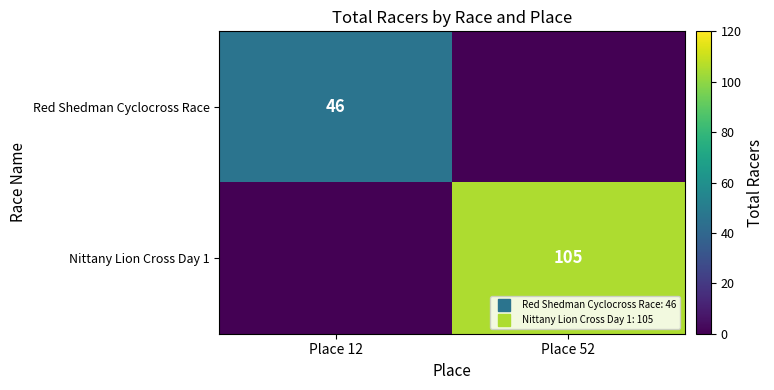

What is the sum of the Nittany Lion Cross Day 1 values at Place 52 and Place 12?

105